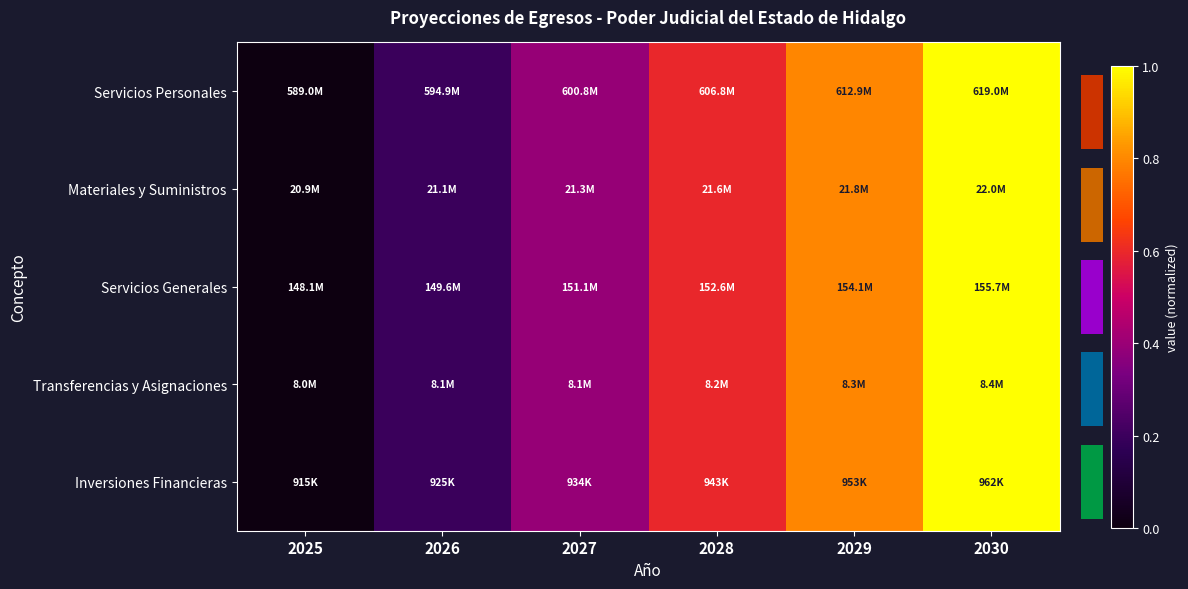

Reading left to right, transcribe all the data shown in this chart.

Servicios Personales: 2025=0.0	2026=0.2	2027=0.4	2028=0.6	2029=0.8	2030=1.0
Materiales y Suministros: 2025=0.0	2026=0.2	2027=0.4	2028=0.6	2029=0.8	2030=1.0
Servicios Generales: 2025=0.0	2026=0.2	2027=0.4	2028=0.6	2029=0.8	2030=1.0
Transferencias y Asignaciones: 2025=0.0	2026=0.2	2027=0.4	2028=0.6	2029=0.8	2030=1.0
Inversiones Financieras: 2025=0.0	2026=0.2	2027=0.4	2028=0.6	2029=0.8	2030=1.0